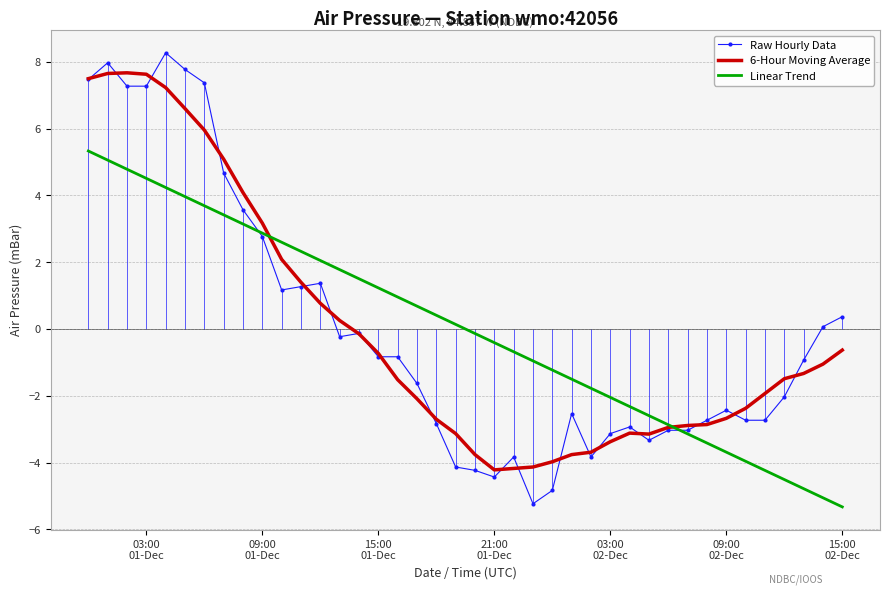

What is the sum of all 6-Hour Moving Average values?

-0.8